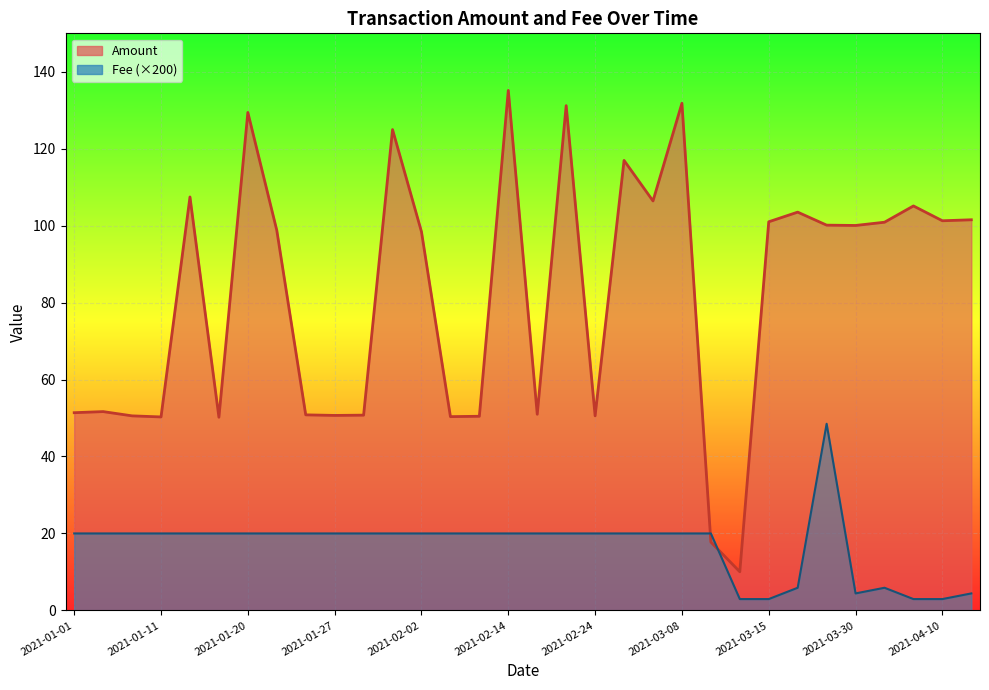

List the series in order of their peak value, lowest first.

Fee (×200), Amount